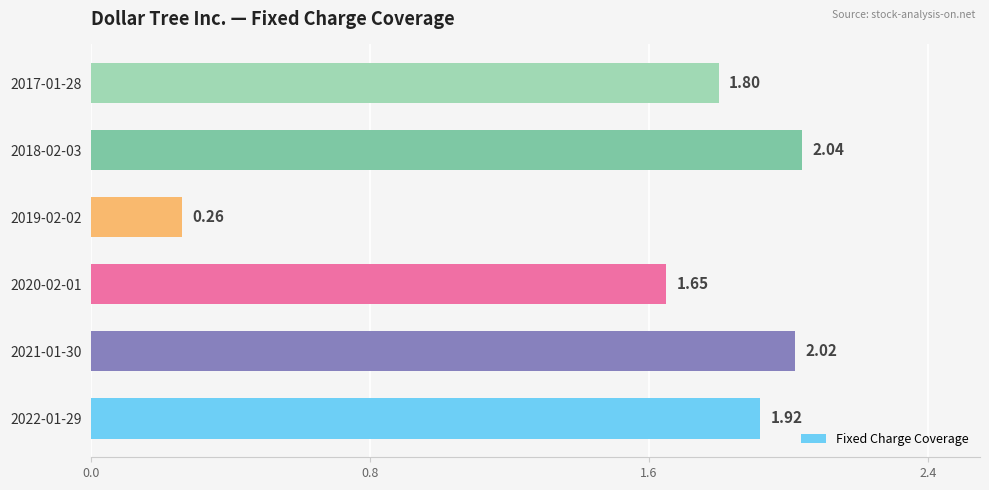

List the labels in order of value, smallest first.

2019-02-02, 2020-02-01, 2017-01-28, 2022-01-29, 2021-01-30, 2018-02-03